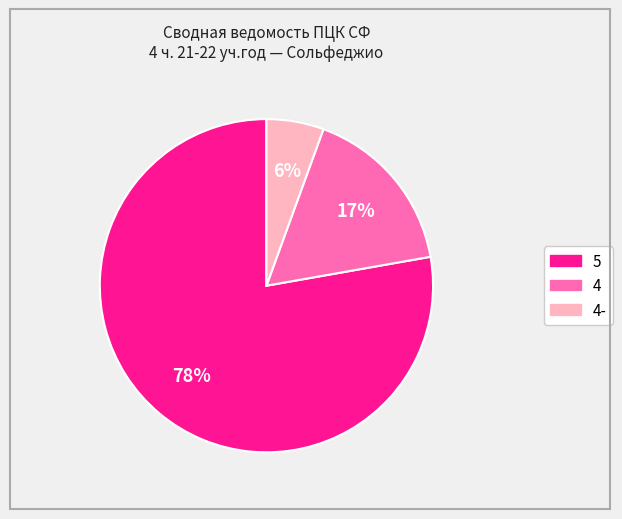

Is there any slice that represents more than half of the pie?

Yes